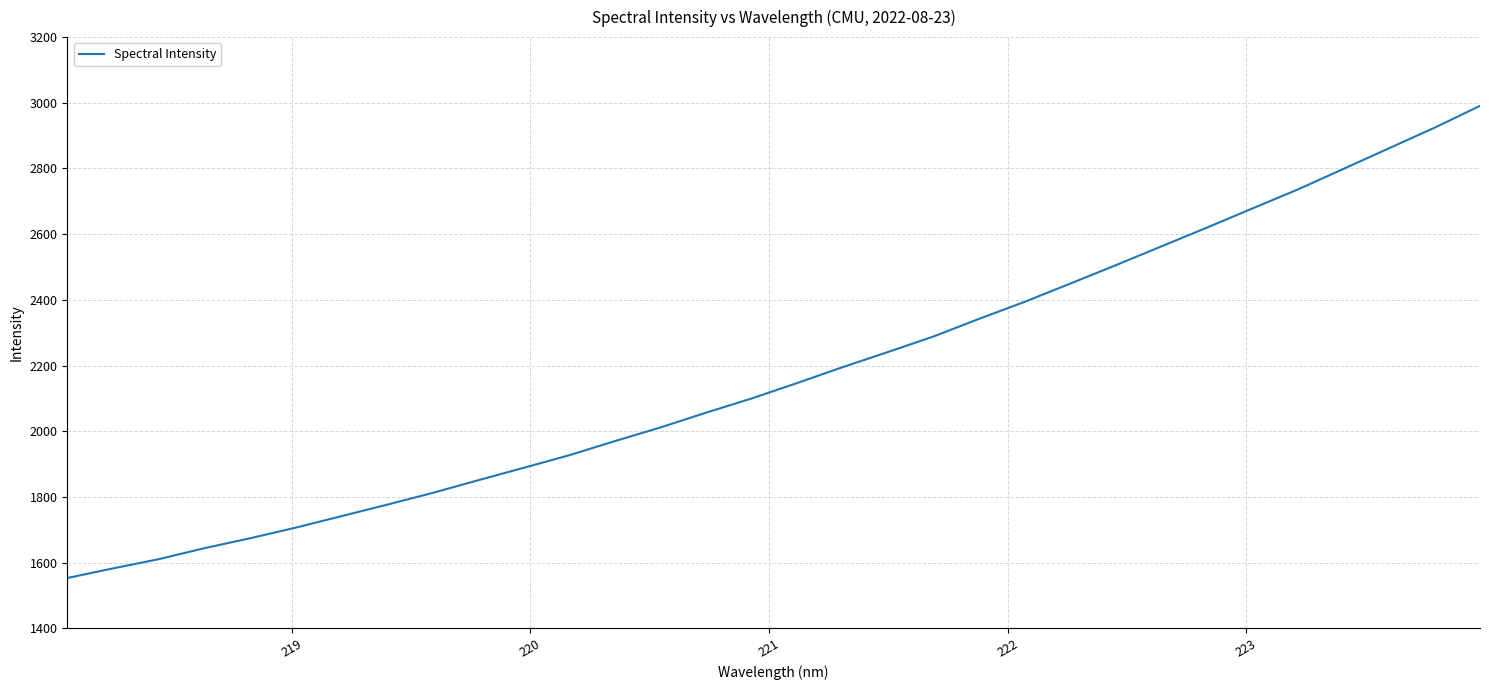

What is the smallest value displayed?

1552.8